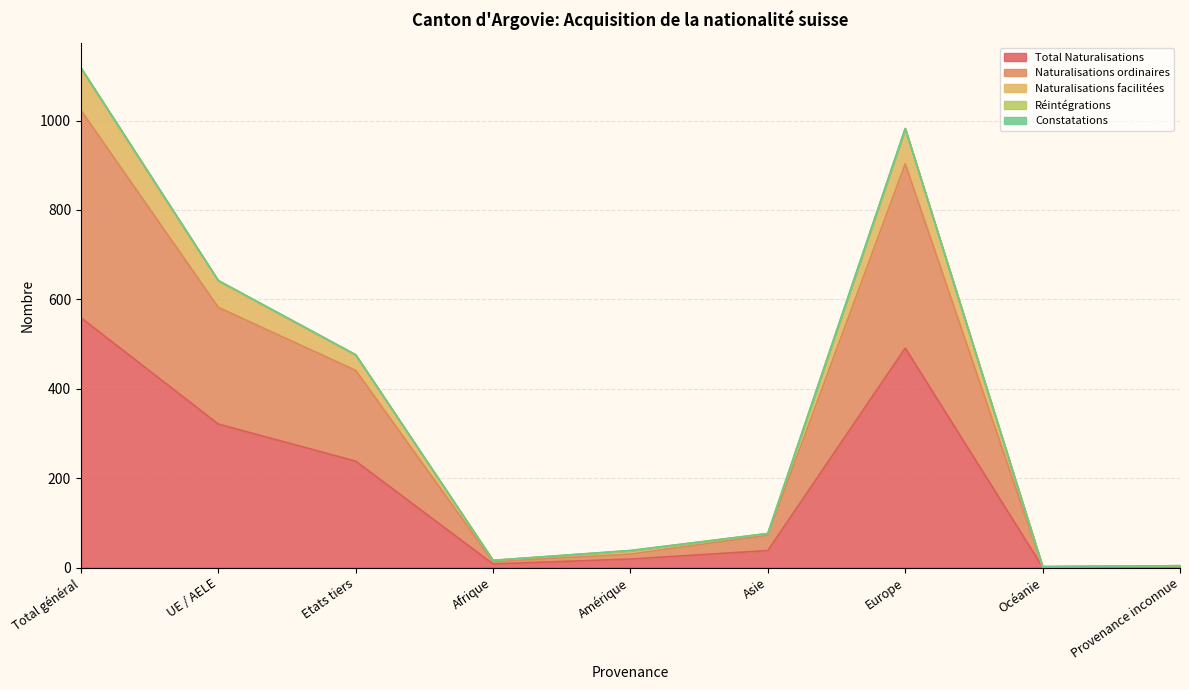

True or false: Naturalisations ordinaires and Total Naturalisations intersect in this chart.

False